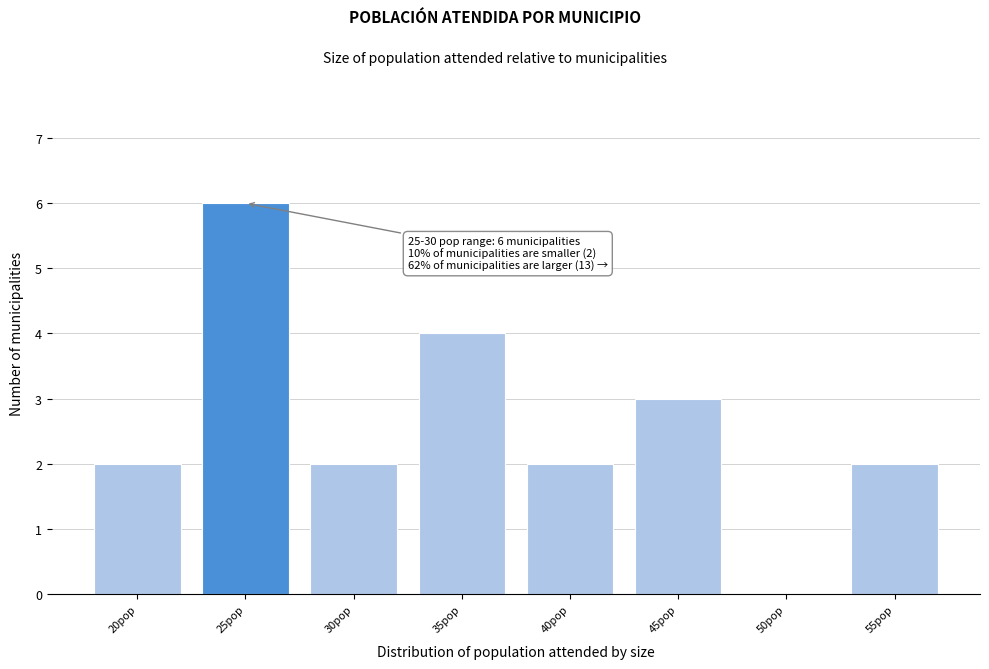

Reading left to right, list all the values displayed in this chart.

20pop=2	25pop=6	30pop=2	35pop=4	40pop=2	45pop=3	50pop=0	55pop=2